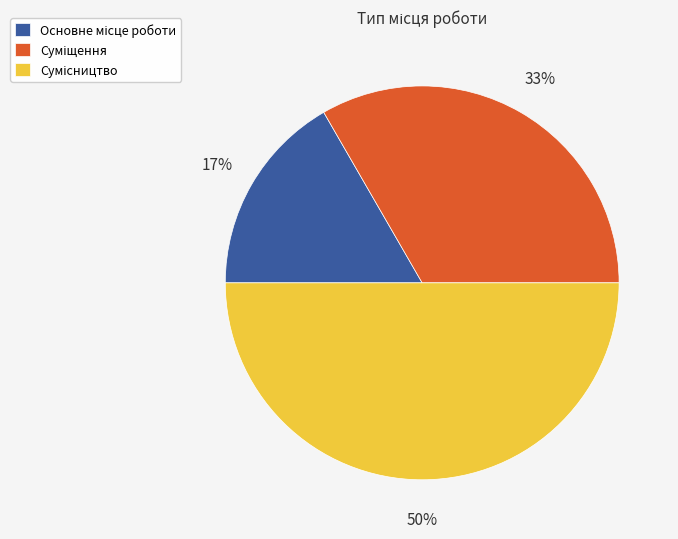

To the nearest percent, what is the average slice percentage?

33%